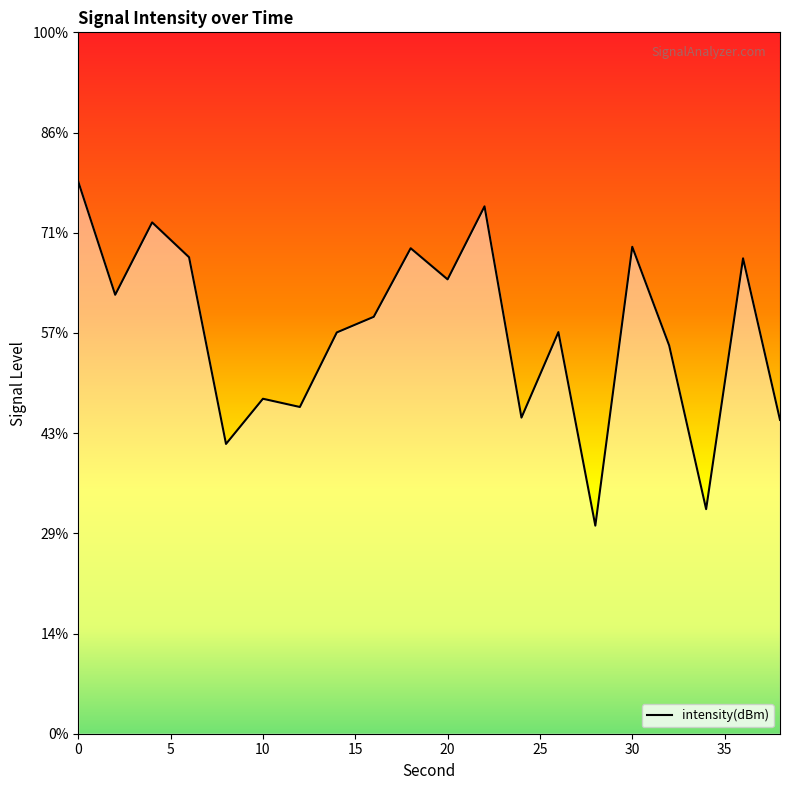

Where is the data nearest to the value -116?

32